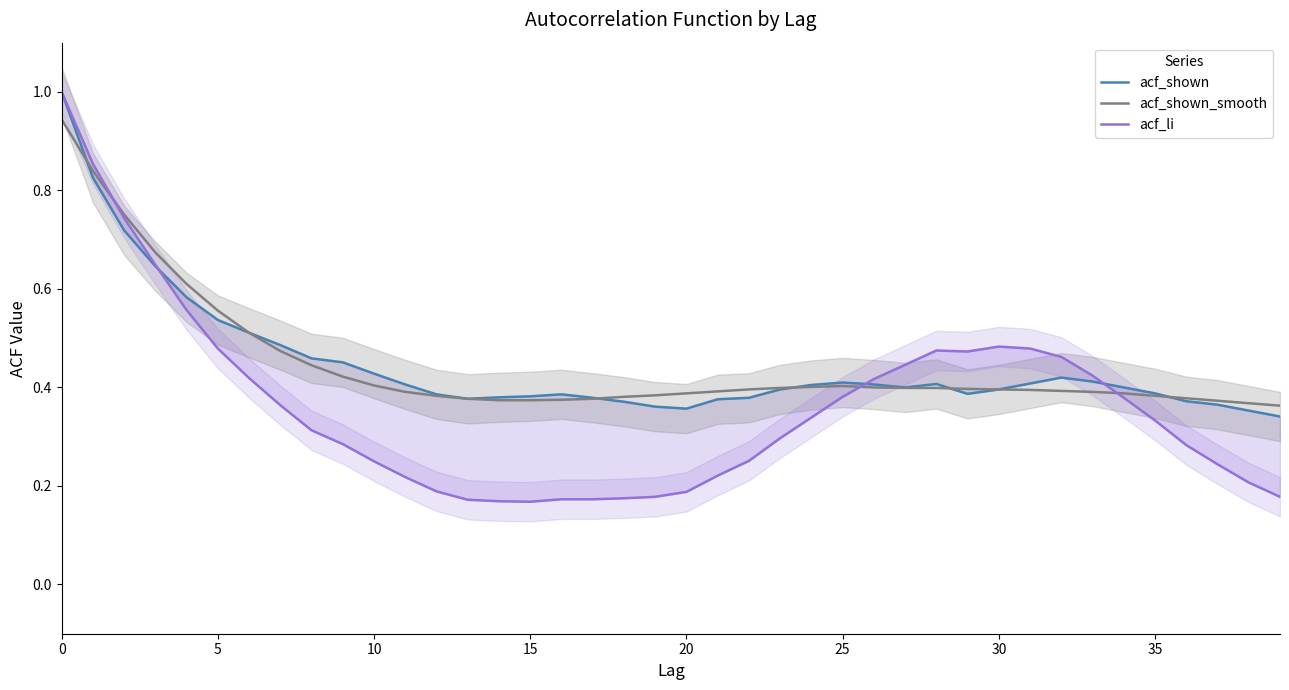

Where is the first local minimum for acf_li?

15